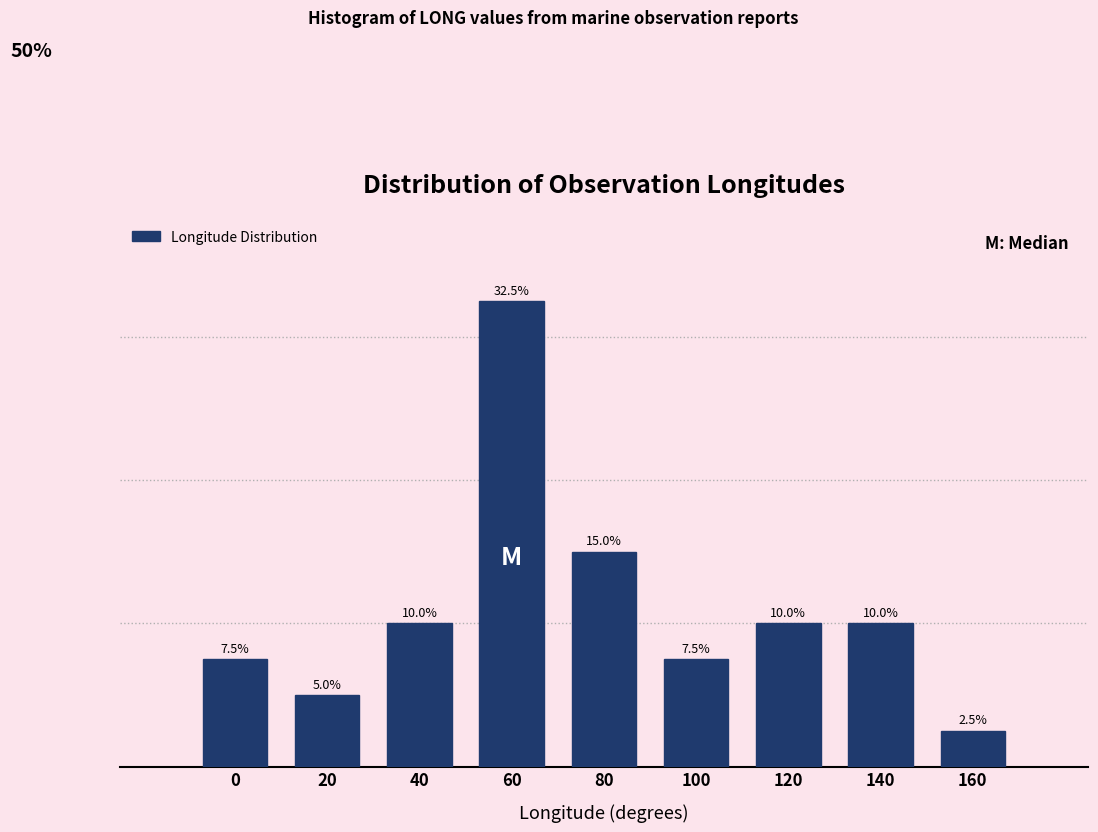

Are the bars horizontal?

No